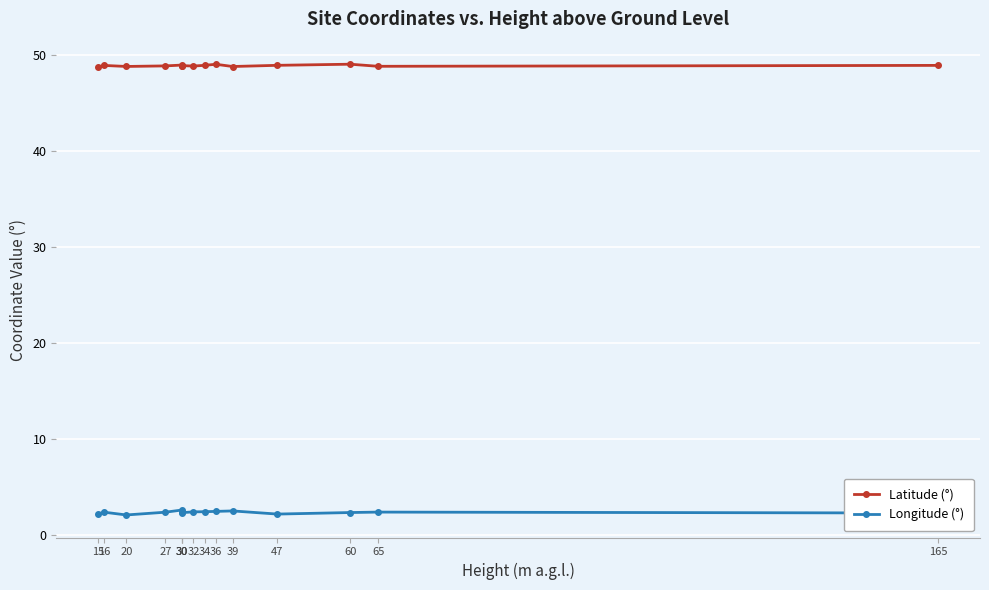

The Latitude (°) series shows 48.8 at 32. True or false?

True